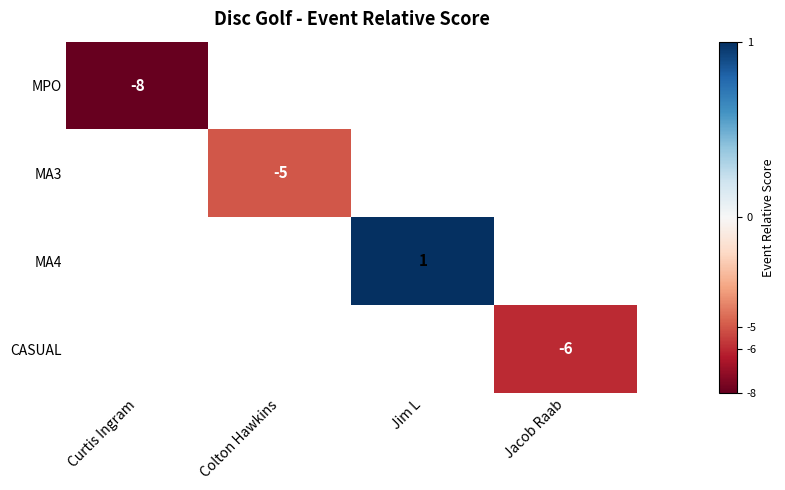

How many series are shown in this chart?

4